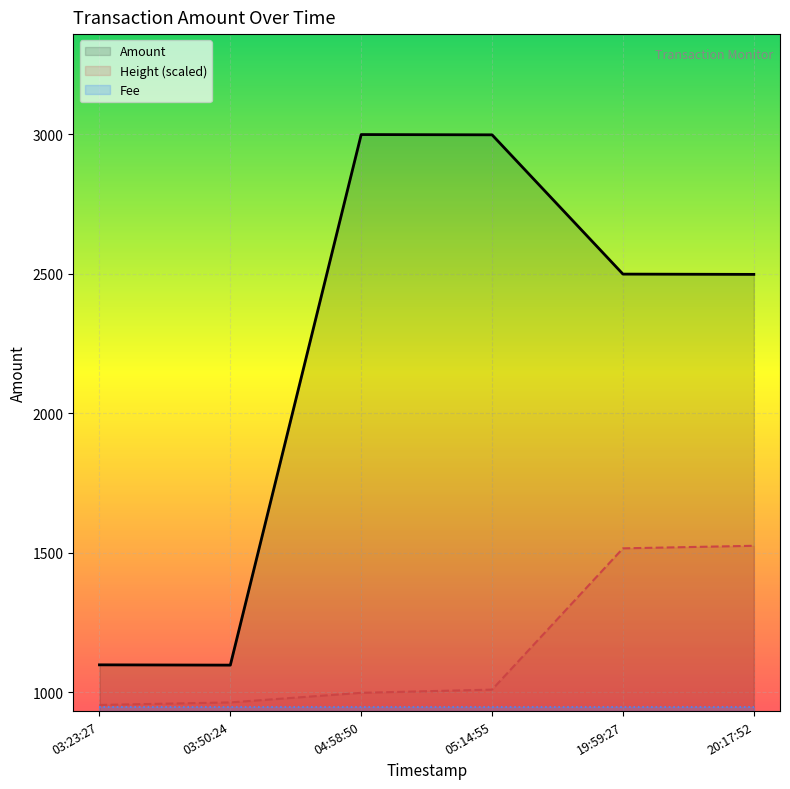

Which category has the lowest value in the Height (scaled) series?

03:23:27